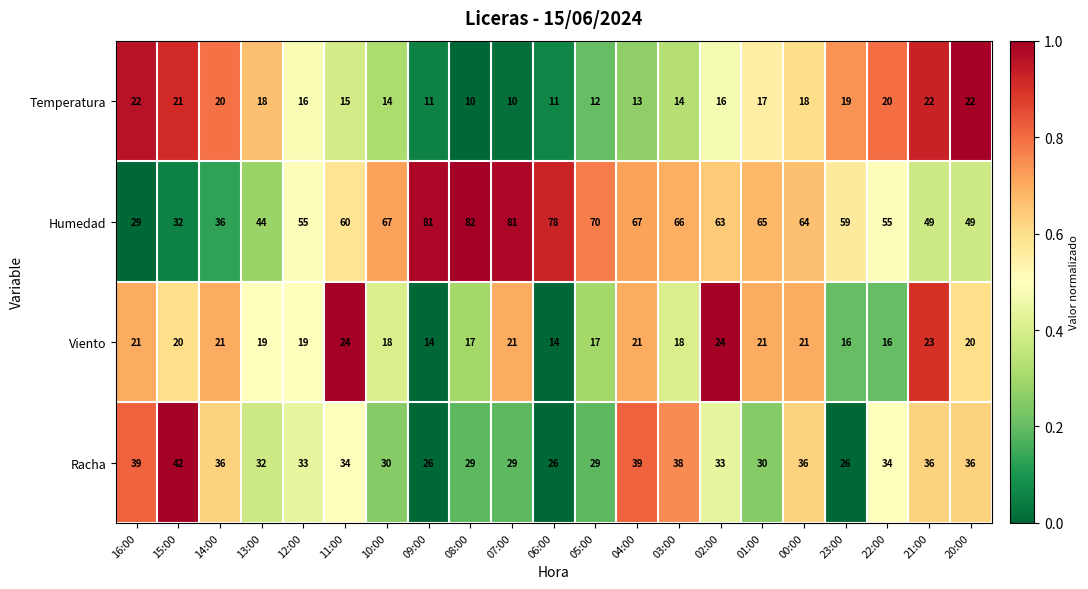

Between 14:00 and 13:00, which series saw the biggest shift?

Humedad